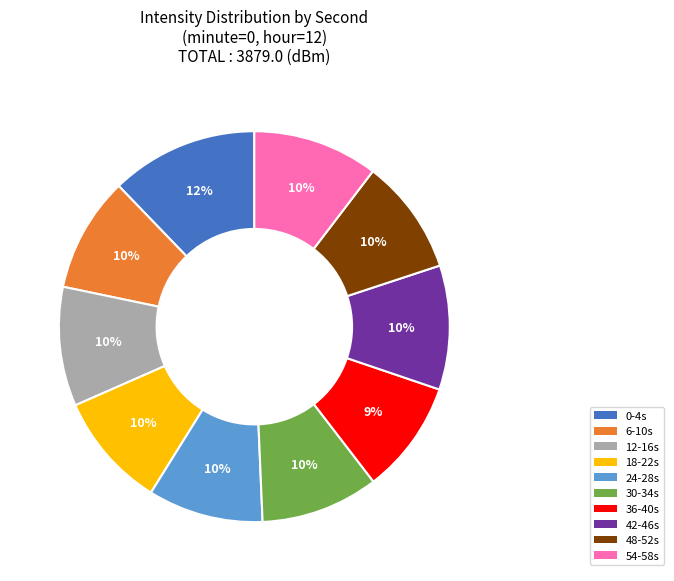

To the nearest percent, what is the average slice percentage?

10%